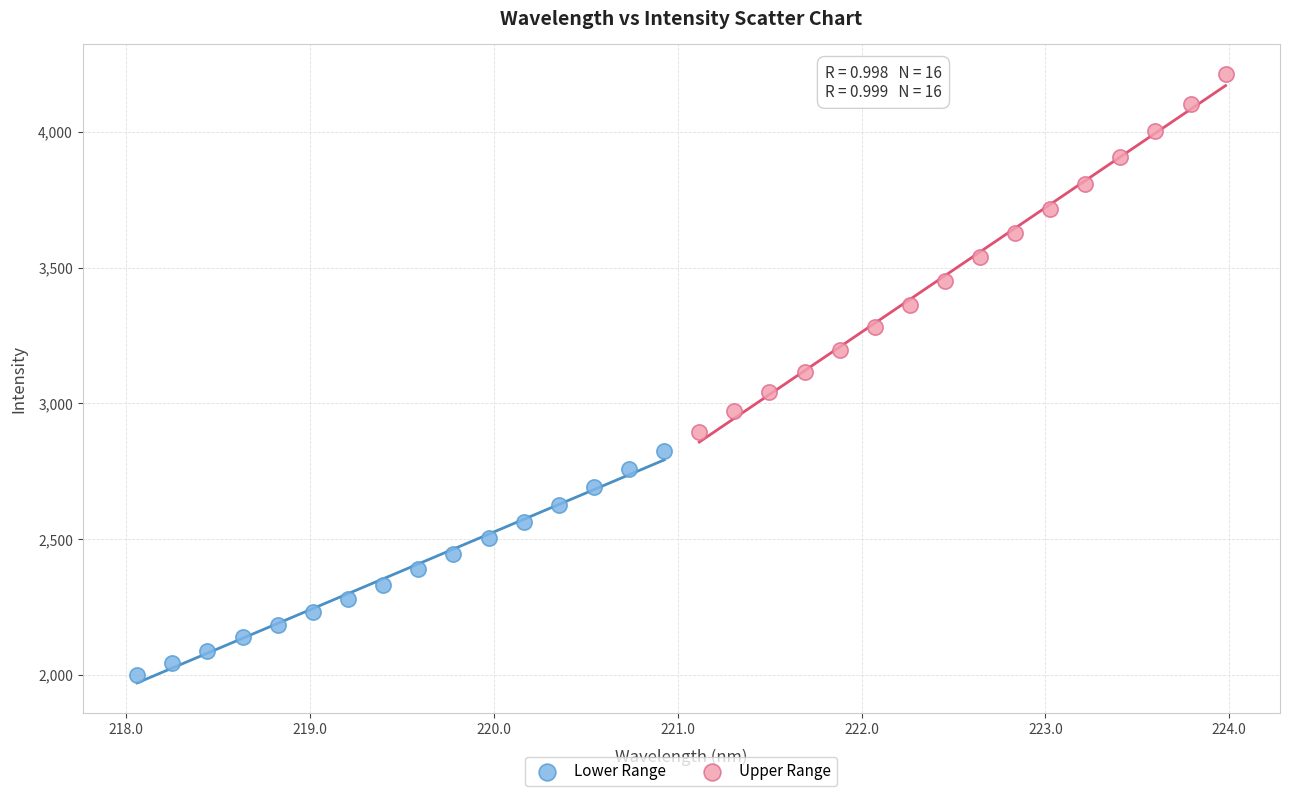

What are all the series names shown in the legend?

Lower Range, Upper Range